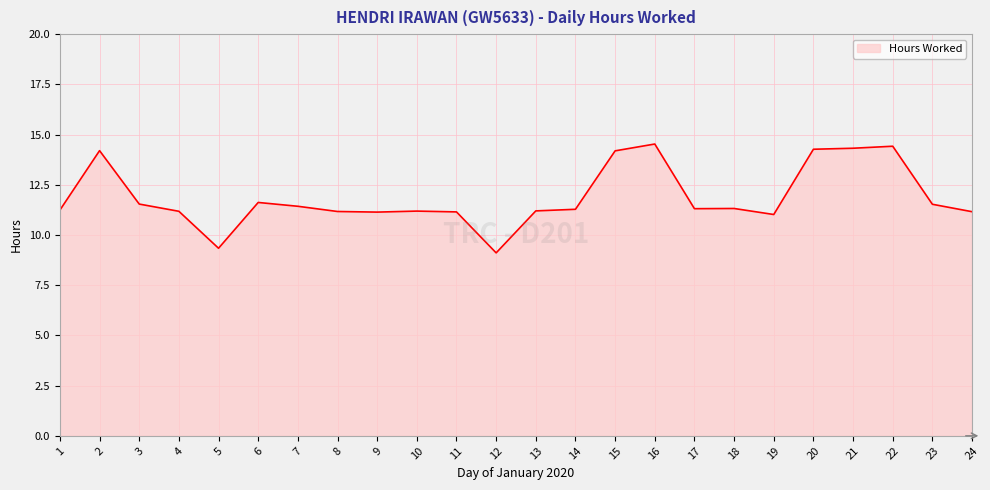

What is the difference between the maximum and minimum values?

5.4